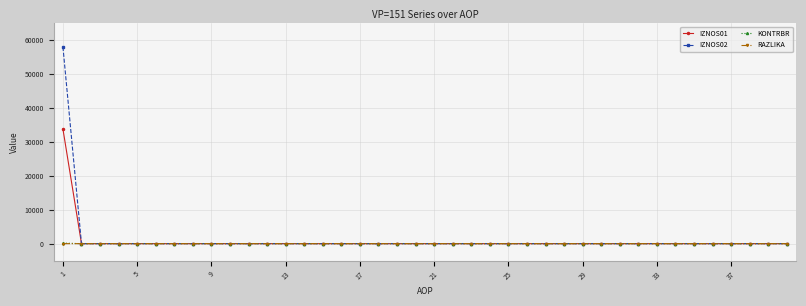

Which series has the widest spread of values?

IZNOS02